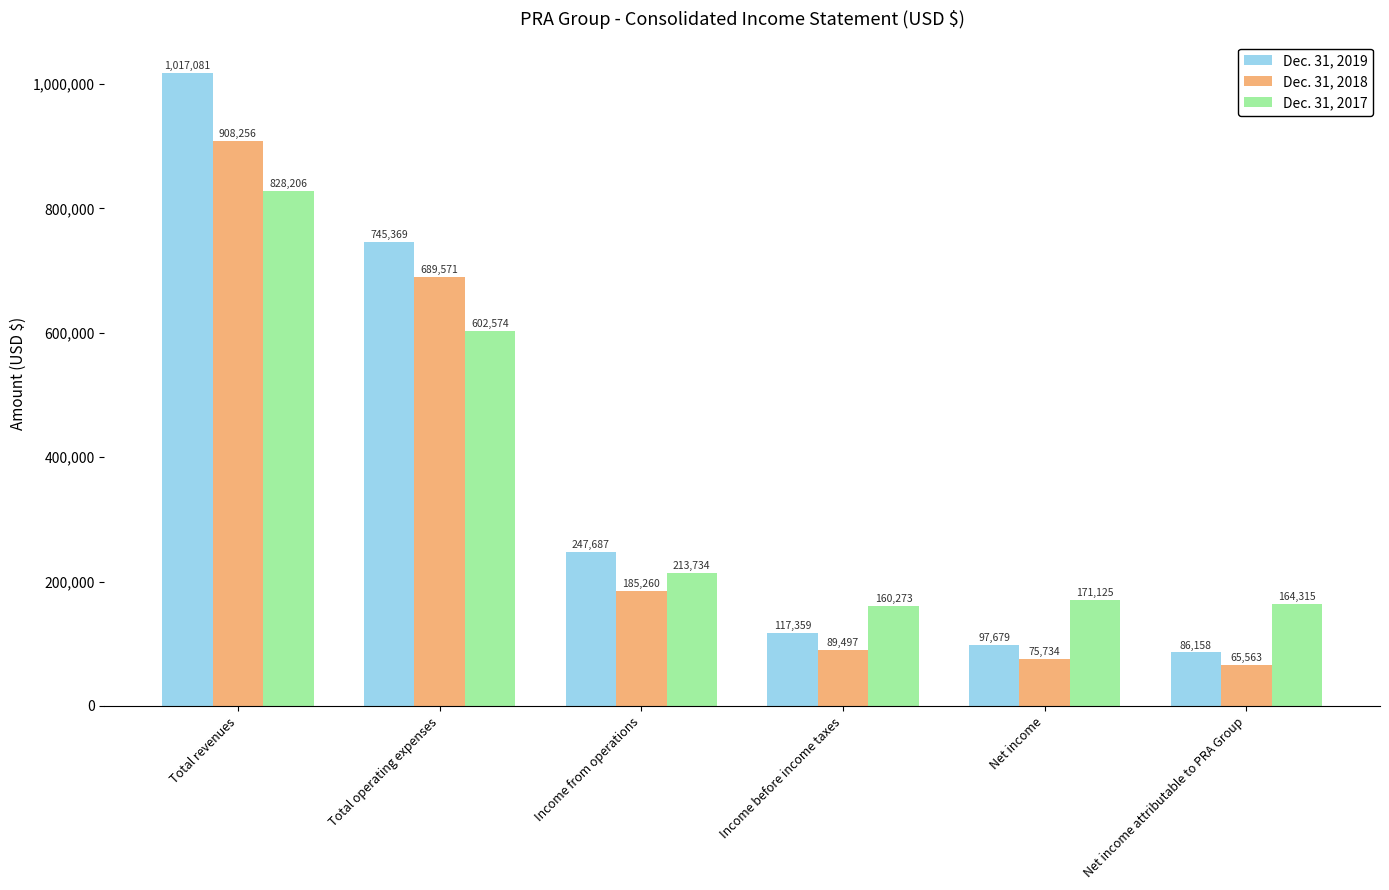

At which label does Dec. 31, 2017 reach its peak?

Total revenues